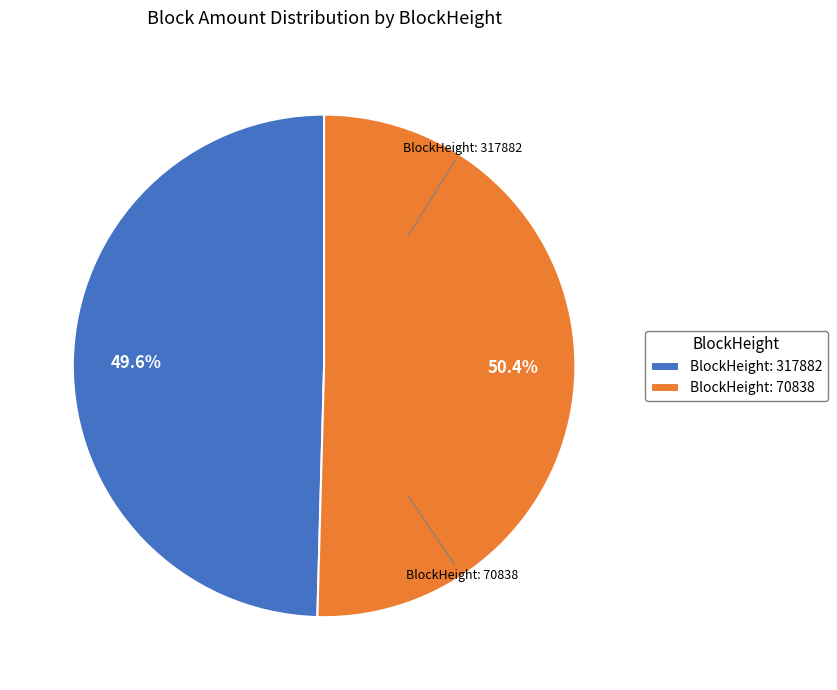

Rank the categories by value from highest to lowest.

BlockHeight: 70838, BlockHeight: 317882